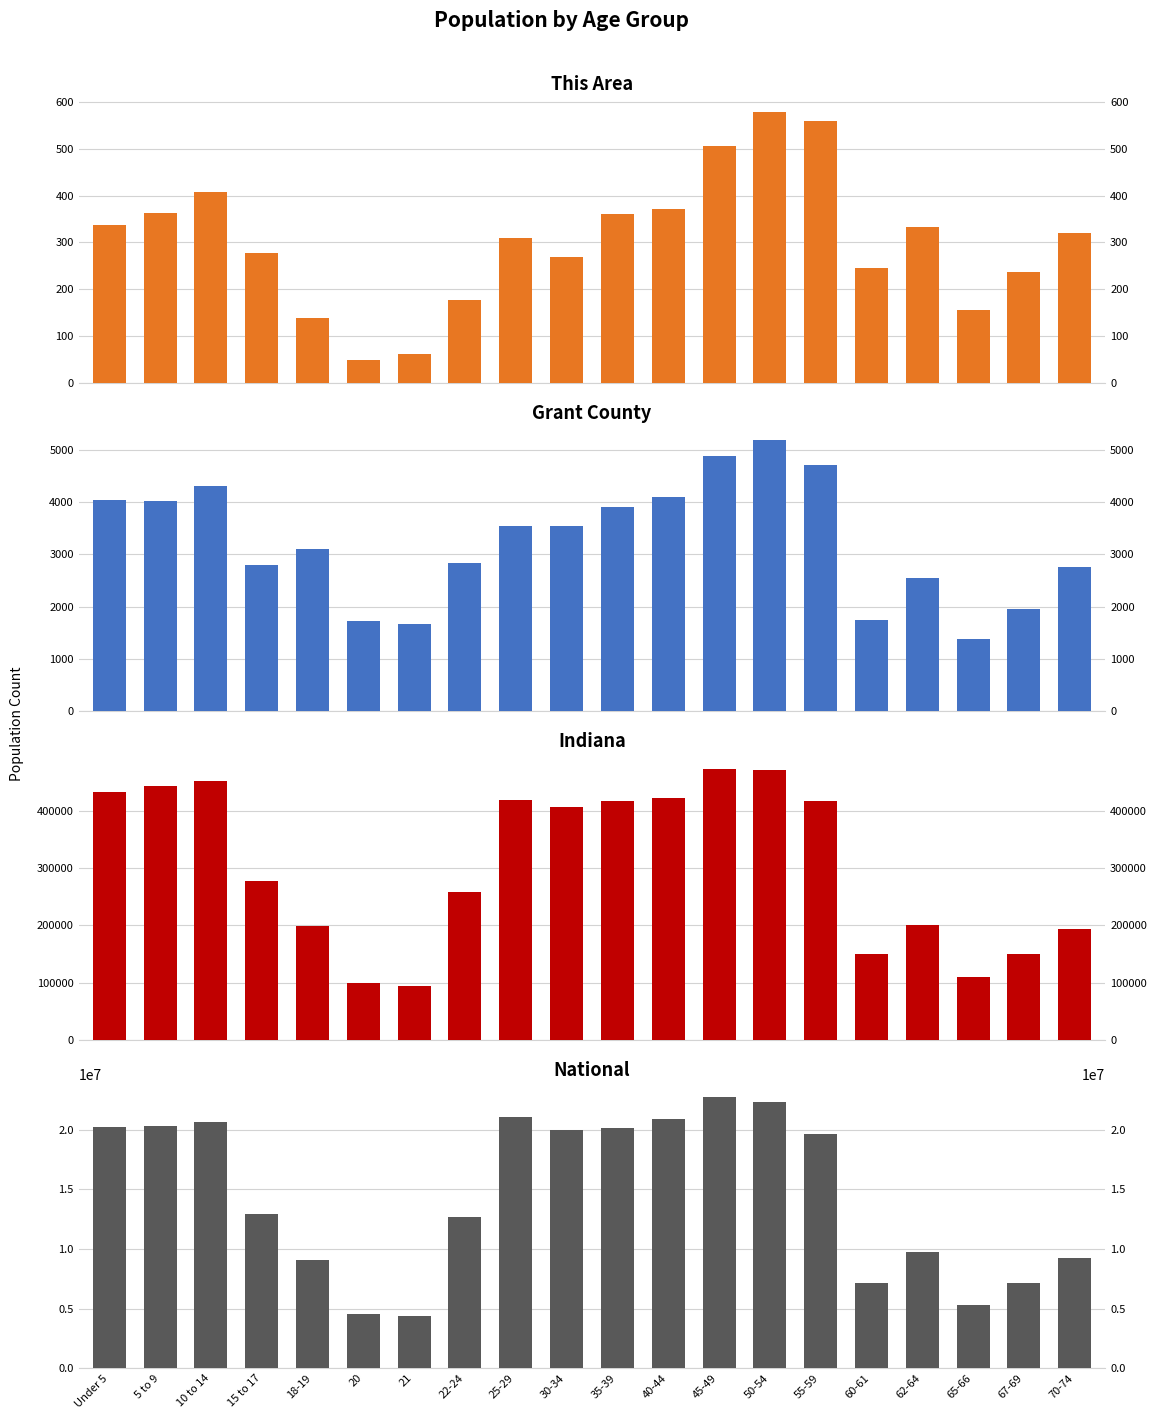

Reading left to right, what are all the values shown in this chart?

This Area: 338	363	408	278	139	49	62	176	310	269	360	372	507	579	560	244	332	155	237	320
Grant County: 4039	4017	4312	2801	3113	1729	1666	2832	3544	3552	3900	4102	4883	5183	4711	1750	2554	1371	1946	2763
Indiana: 434075	444821	452171	277231	198284	98994	94313	258719	419530	407815	417011	423819	473946	472822	418515	150022	200606	109710	149347	193278
National: 20201362	20348657	20677194	12954254	9086089	4519129	4354294	12712576	21101849	19962099	20179642	20890964	22708591	22298125	19664805	7113727	9704197	5319902	7115361	9278166